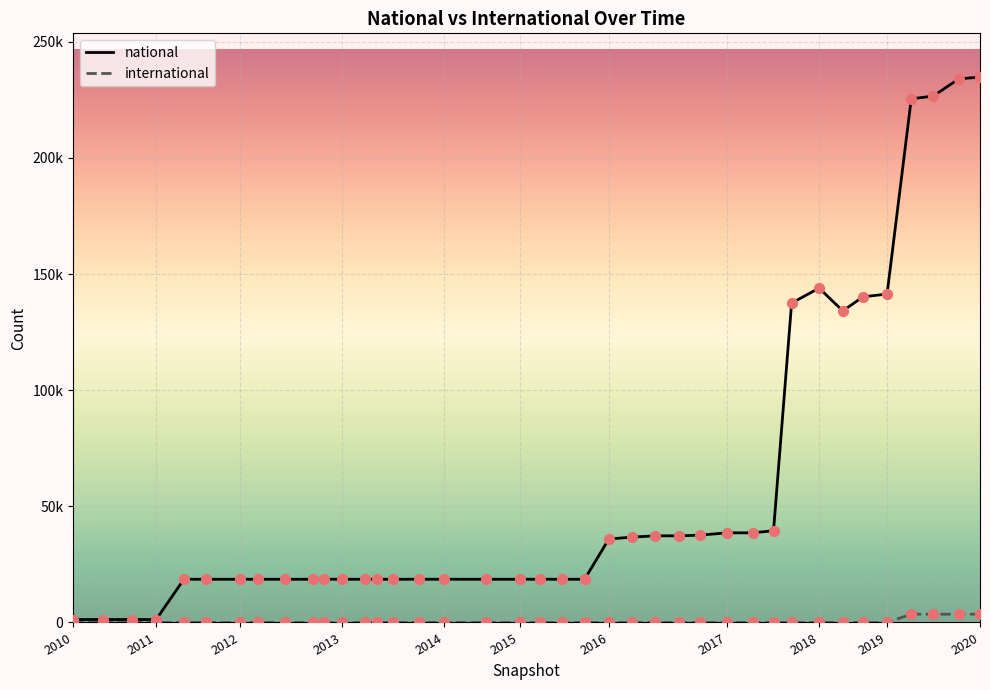

What are all the series names shown in the legend?

national, international